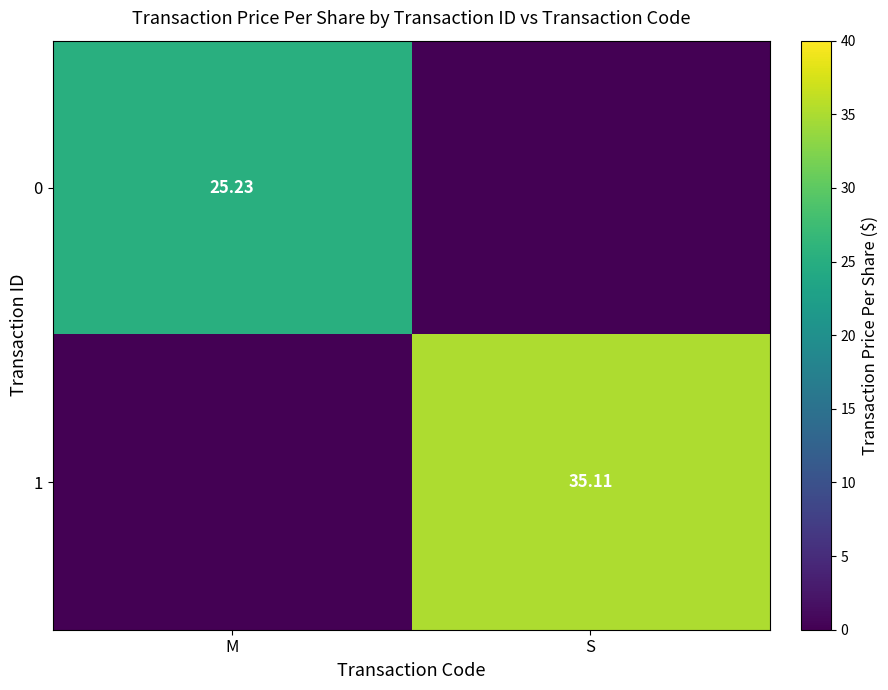

Is the value of 0 at M greater than the value of 1 at S?

No